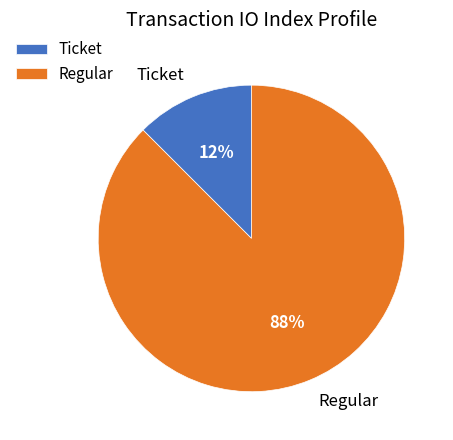

Count the number of slices in the pie.

2